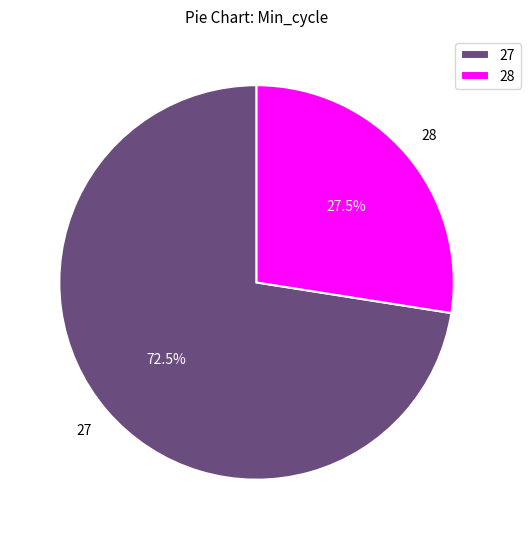

What is the ratio of the value at 27 to the value at 28?

2.6